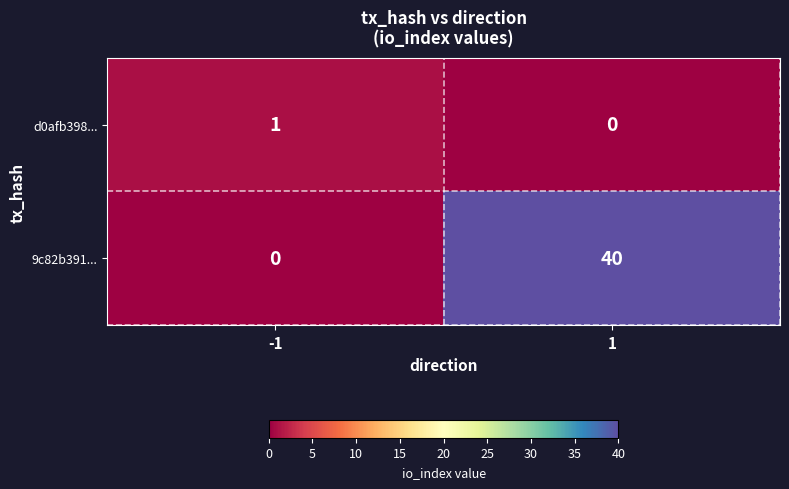

What is the maximum value shown in the chart?

40